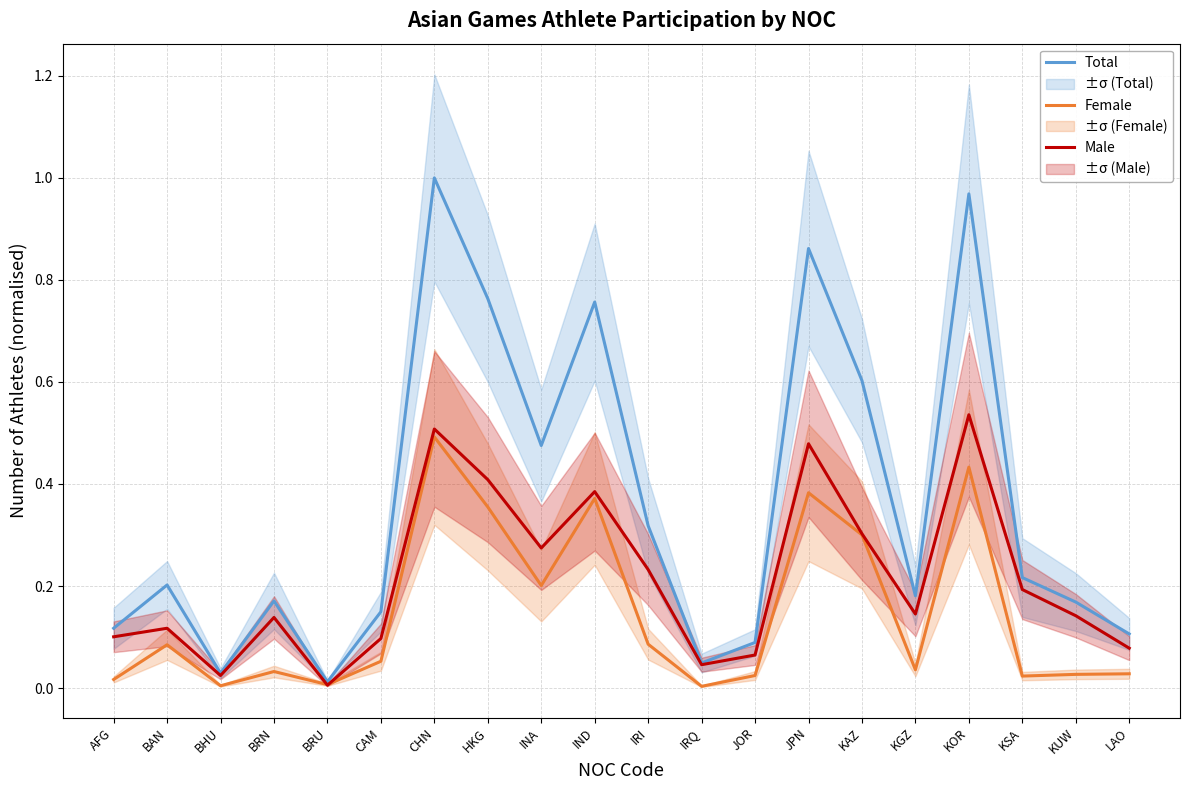

How many lines are shown in the chart?

3